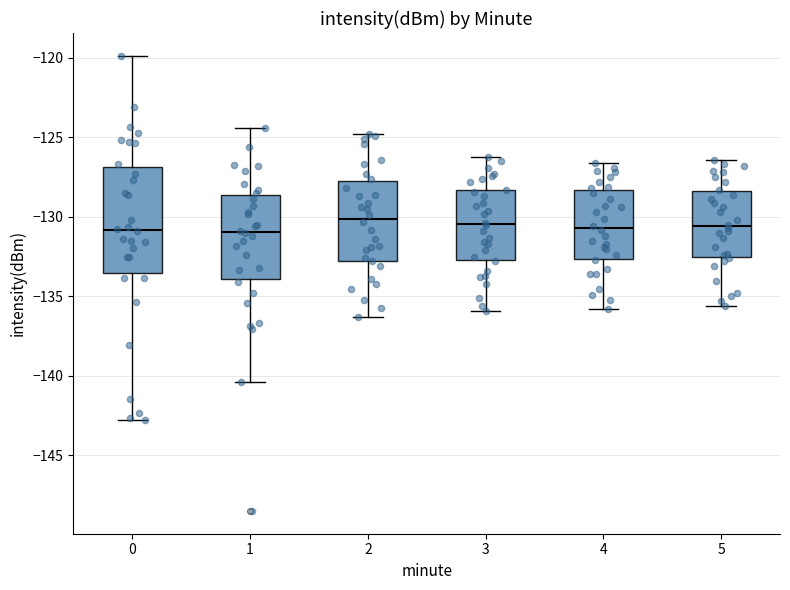

Reading left to right, transcribe this box plot: for each box, give where its median line is, the range the box spans, and where its two whiskers end, as read against the y-axis. The values are not printed on the chart, so give them approximately, as read against the axis.

0: median -131.0, box -133.5 to -127.0, whiskers -143.0 to -120.0
1: median -131.0, box -134.0 to -128.5, whiskers -140.5 to -124.5
2: median -130.0, box -132.5 to -127.5, whiskers -136.5 to -125.0
3: median -130.5, box -132.5 to -128.5, whiskers -136.0 to -126.0
4: median -130.5, box -132.5 to -128.5, whiskers -136.0 to -126.5
5: median -130.5, box -132.5 to -128.5, whiskers -135.5 to -126.5